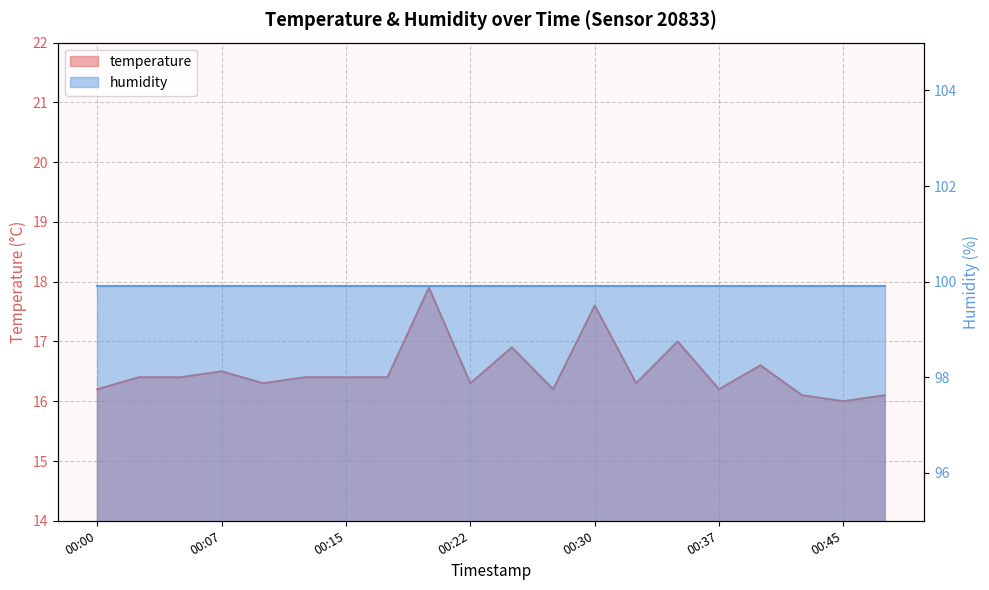

Rank the categories by value from highest to lowest.

00:20, 00:30, 00:35, 00:25, 00:40, 00:07, 00:02, 00:05, 00:12, 00:15, 00:17, 00:10, 00:22, 00:32, 00:00, 00:27, 00:37, 00:42, 00:48, 00:45